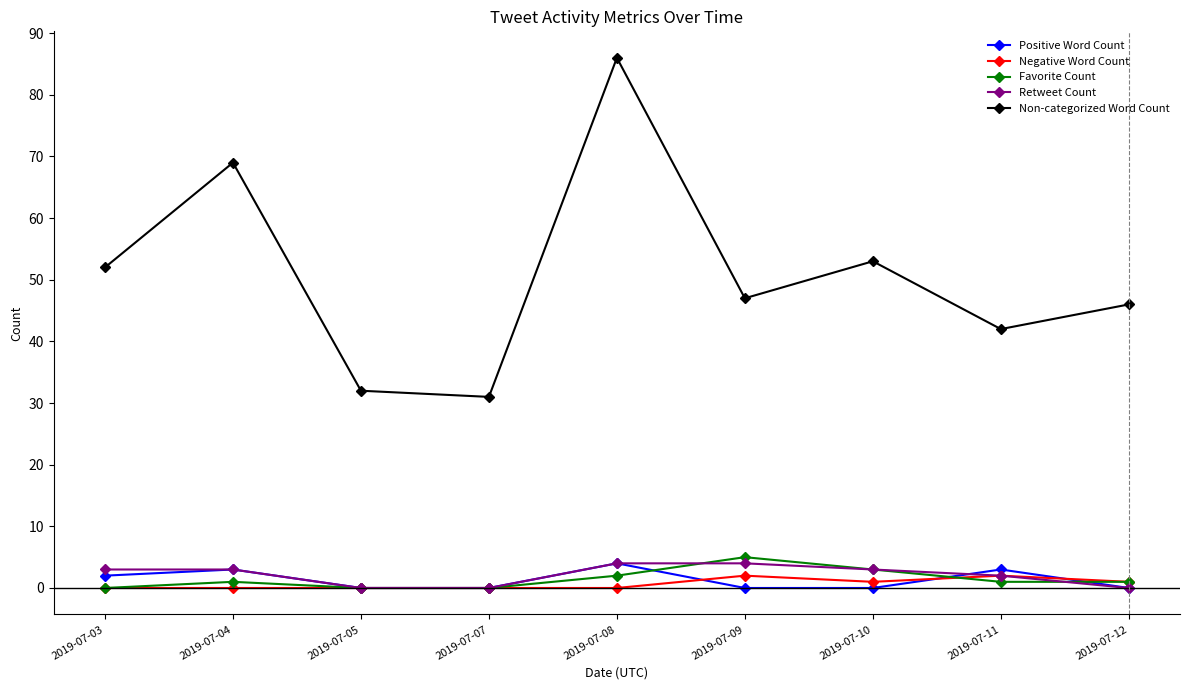

What is the difference between the maximum and minimum values in the Favorite Count series?

5